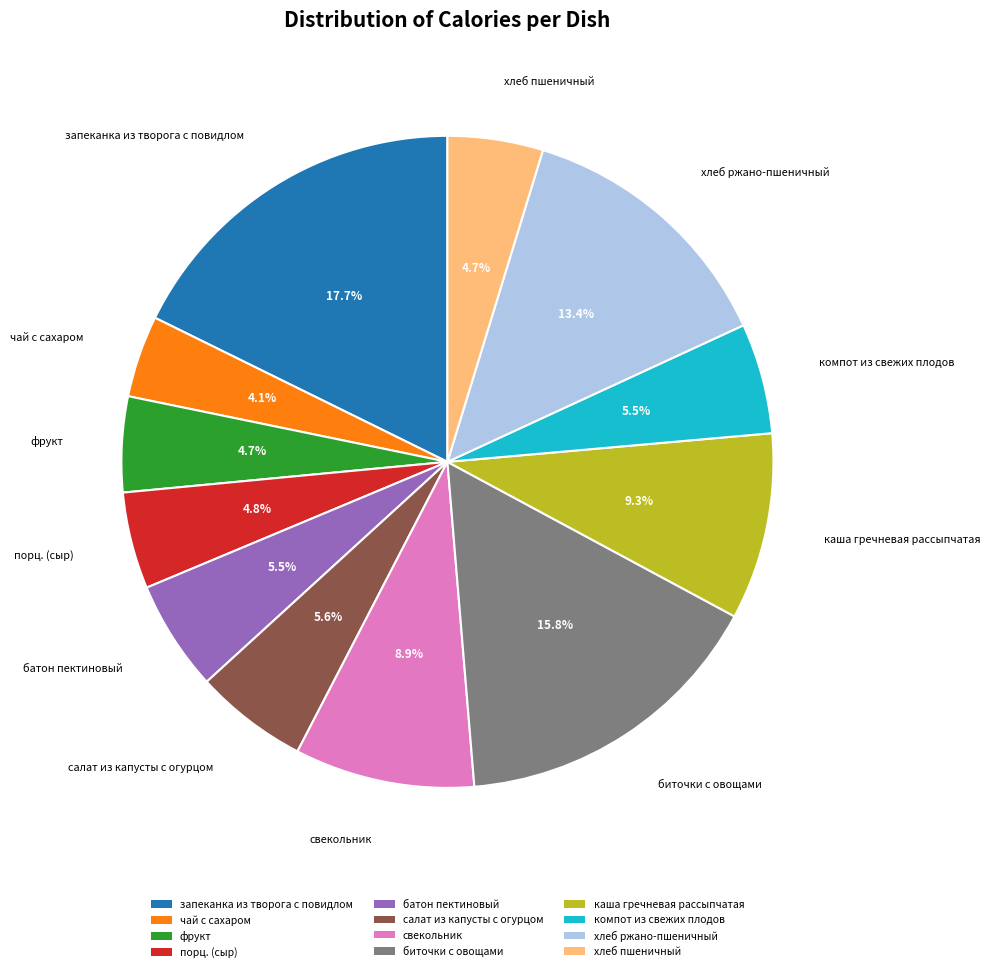

What is the largest slice in the pie chart?

запеканка из творога с повидлом